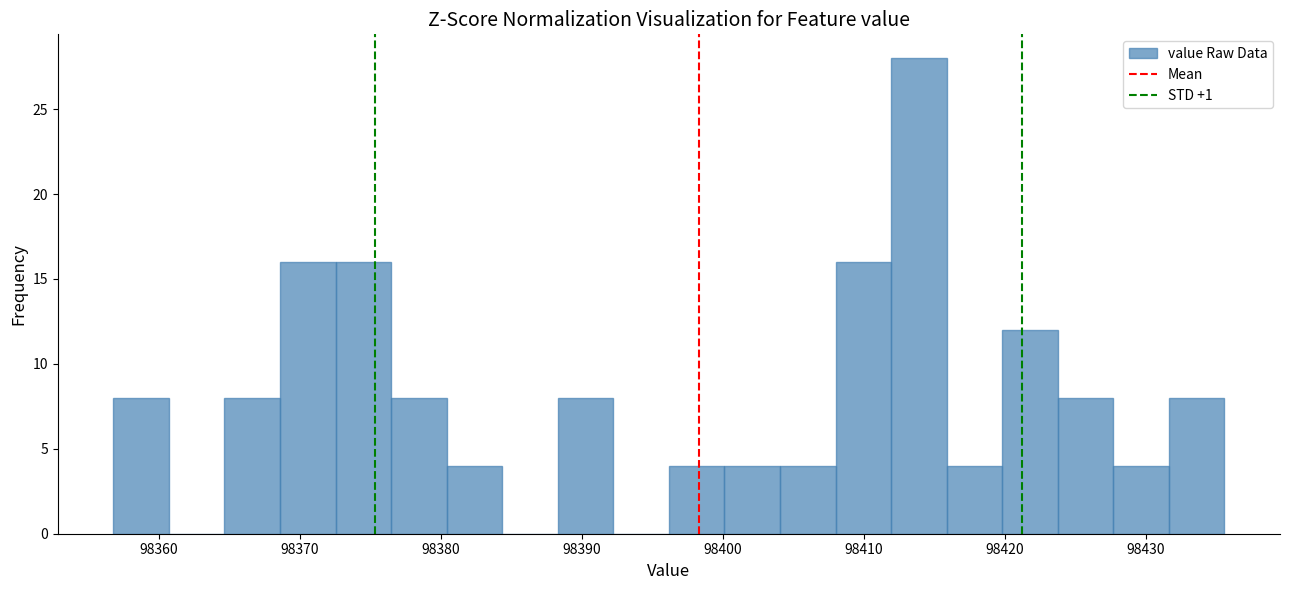

Around what value on the x-axis is the tallest bar? Give the approximate position of its centre, as read against the axis.

98414